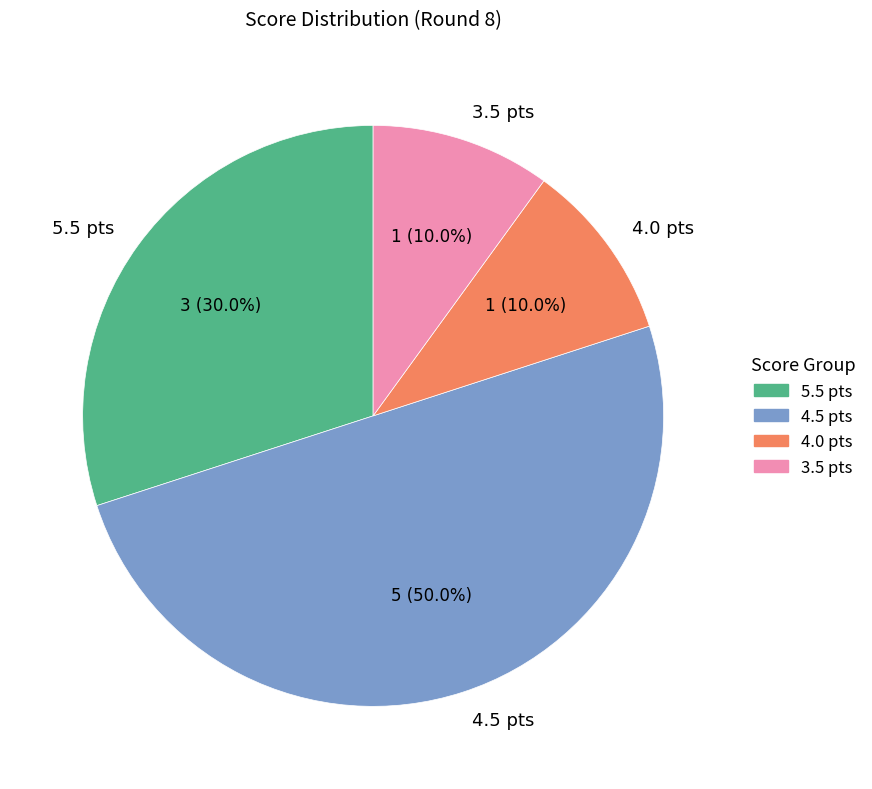

To the nearest percent, what is the difference between the largest and smallest slice percentages?

40%